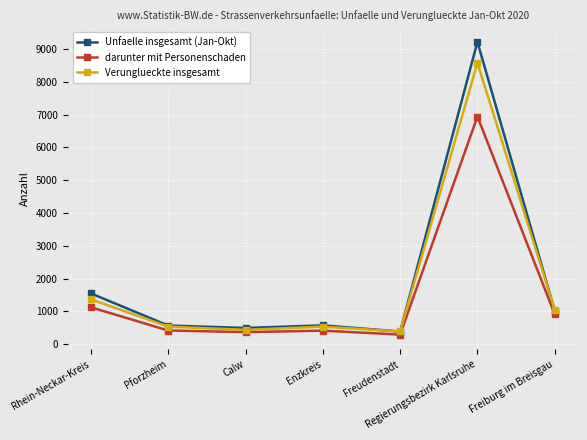

Which series has the largest total across all categories?

Unfaelle insgesamt (Jan-Okt)